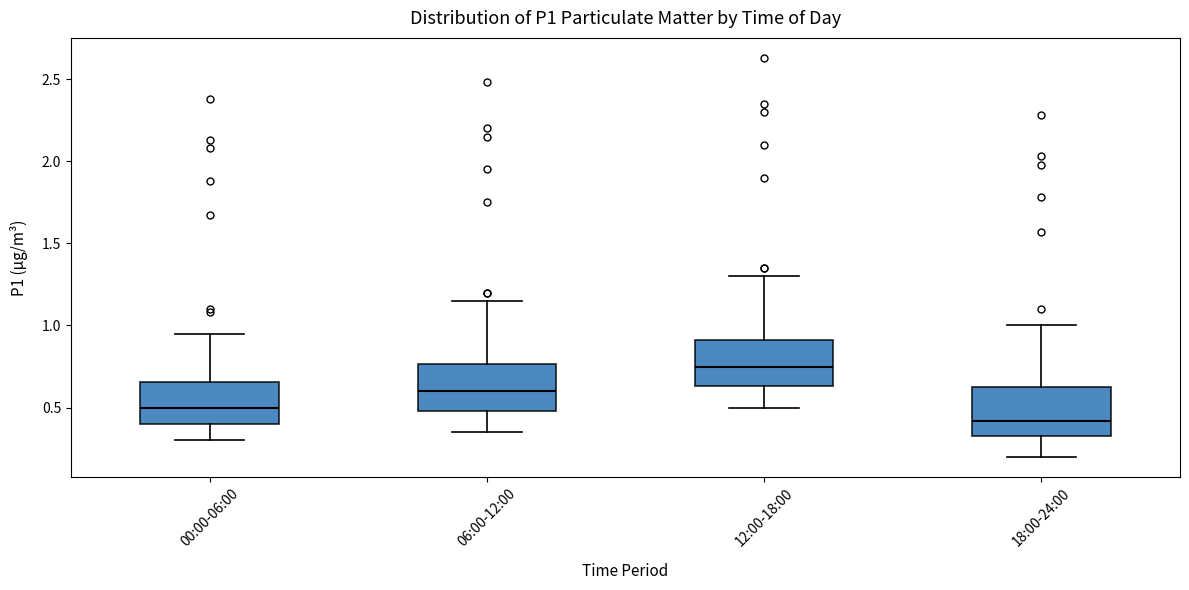

Which box's median line is the highest?

12:00-18:00